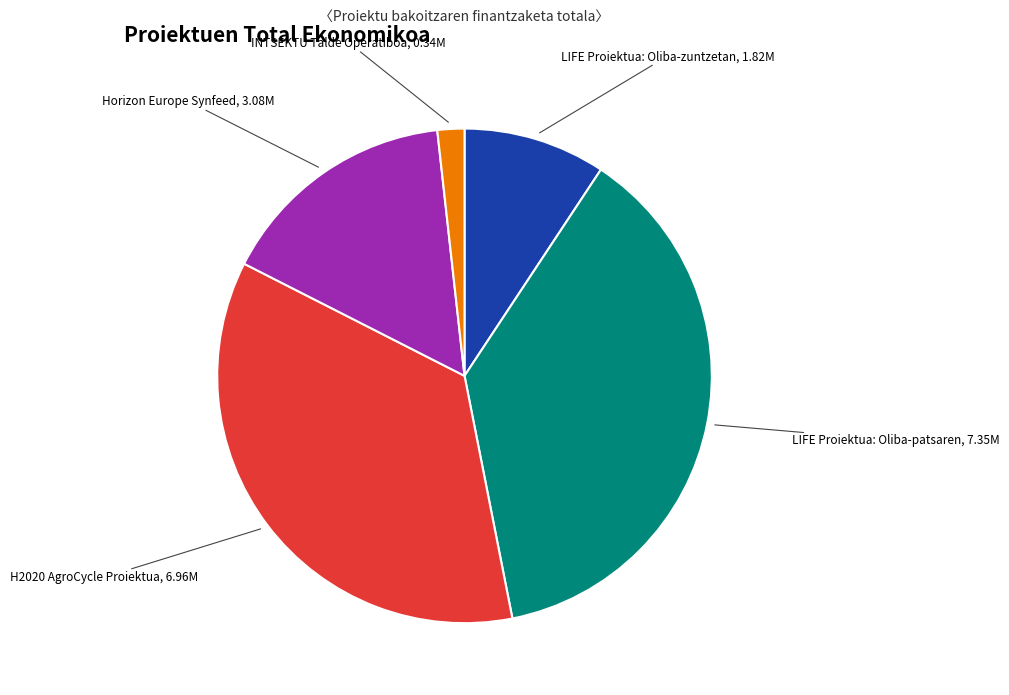

Does any single category account for the majority?

No